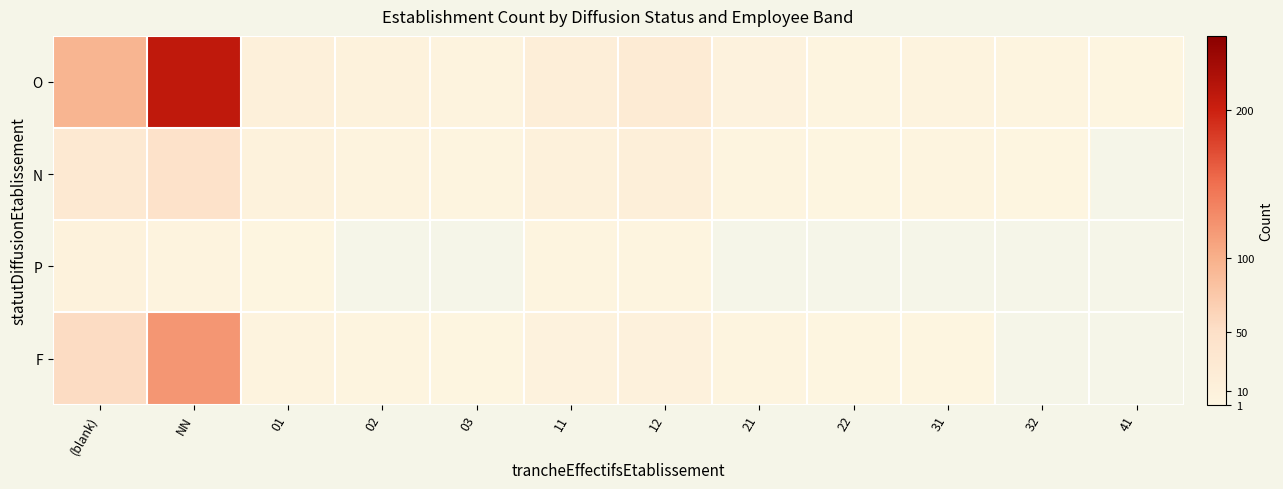

Where does the F series first go above 7?

(blank)